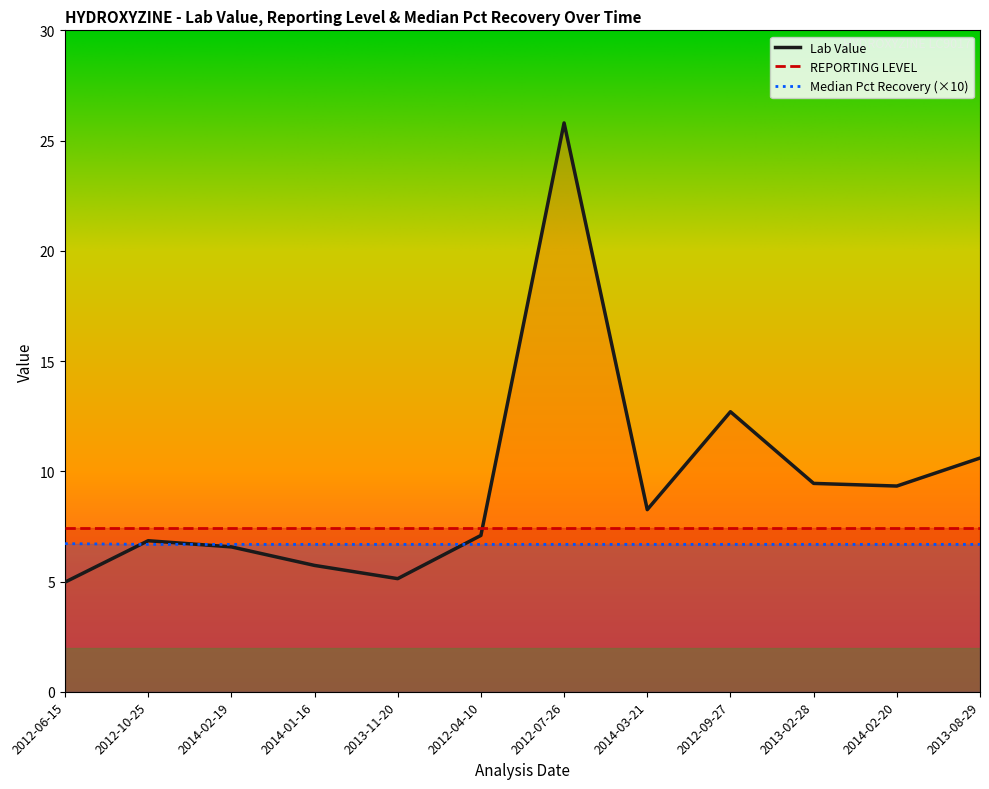

At which category is the sum across all series the highest?

2012-07-26